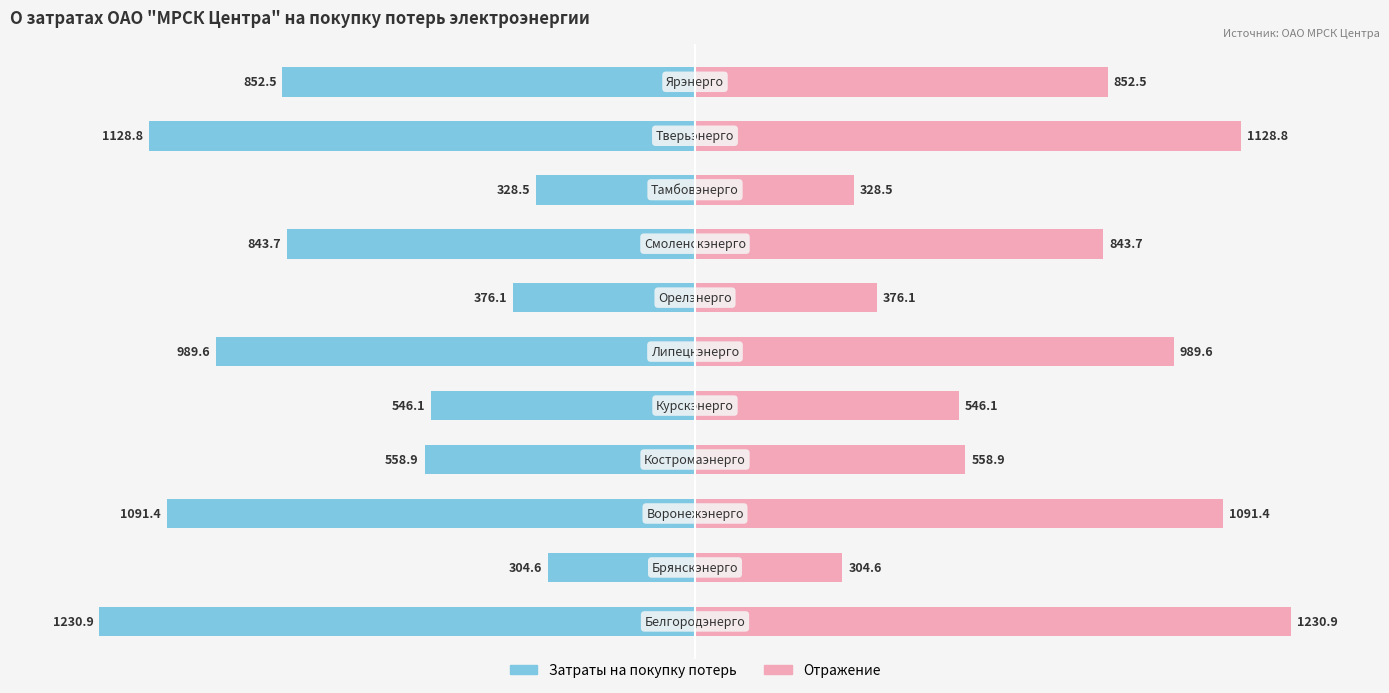

How many groups of bars are there?

11